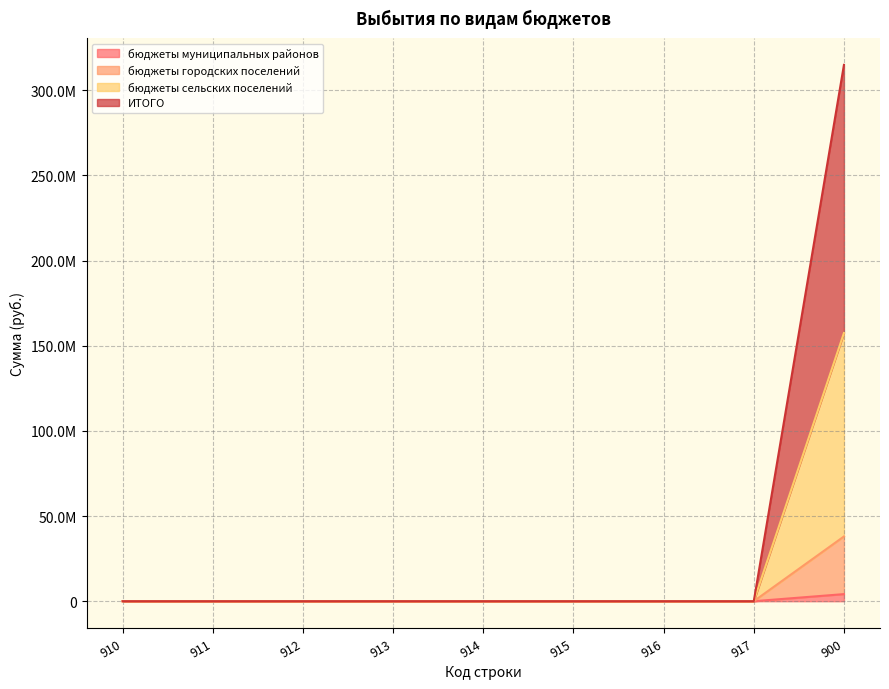

How many data points in бюджеты муниципальных районов are above 0?

1